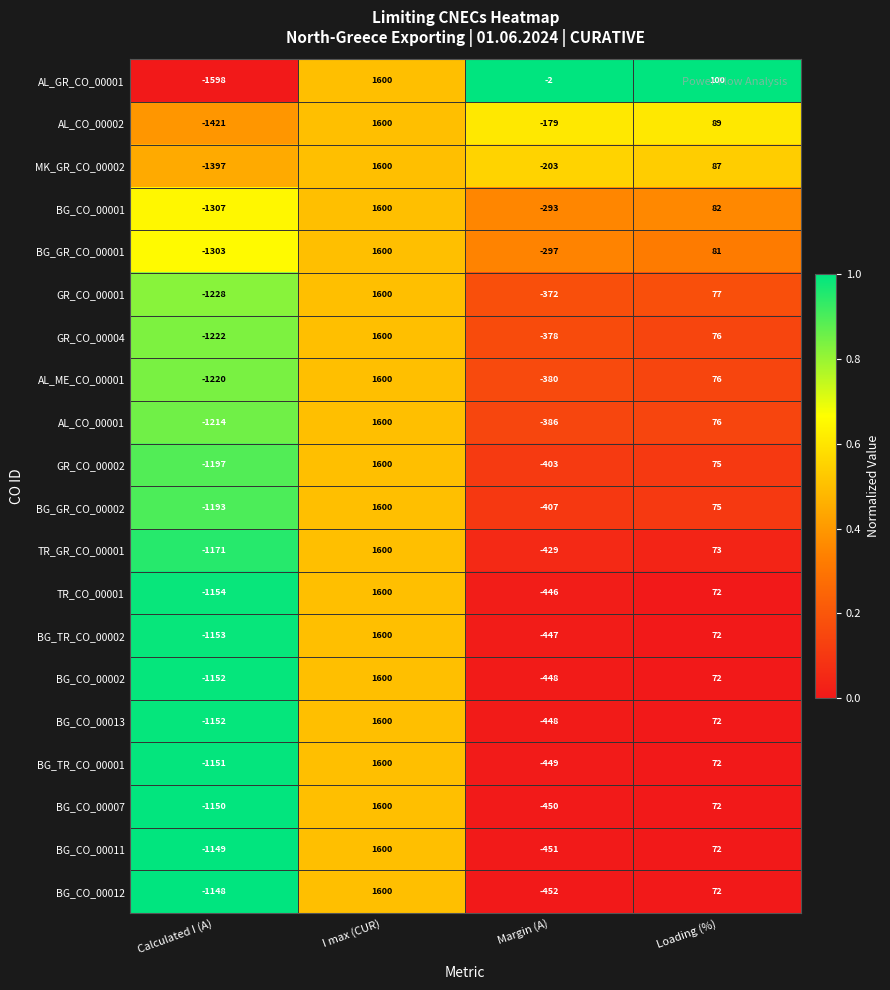

List the labels in order of BG_GR_CO_00001 value, largest first.

I max (CUR), Loading (%), Margin (A), Calculated I (A)